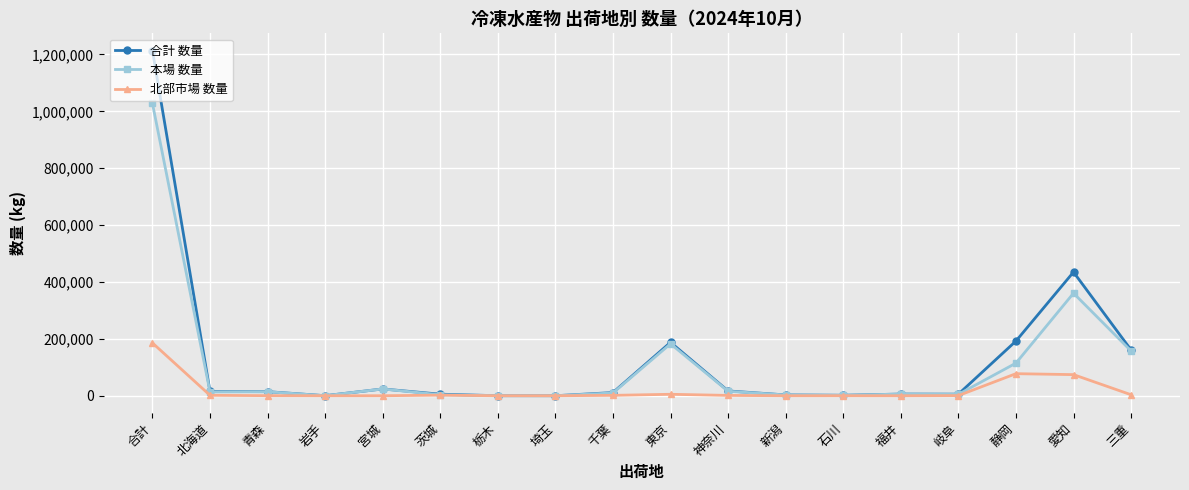

True or false: 本場 数量 has a value of 1663 at 石川.

True